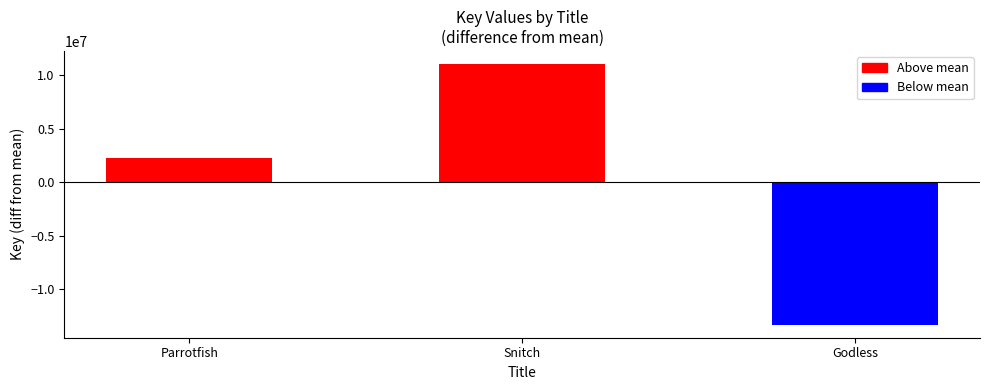

How many values are below 2275102?

1